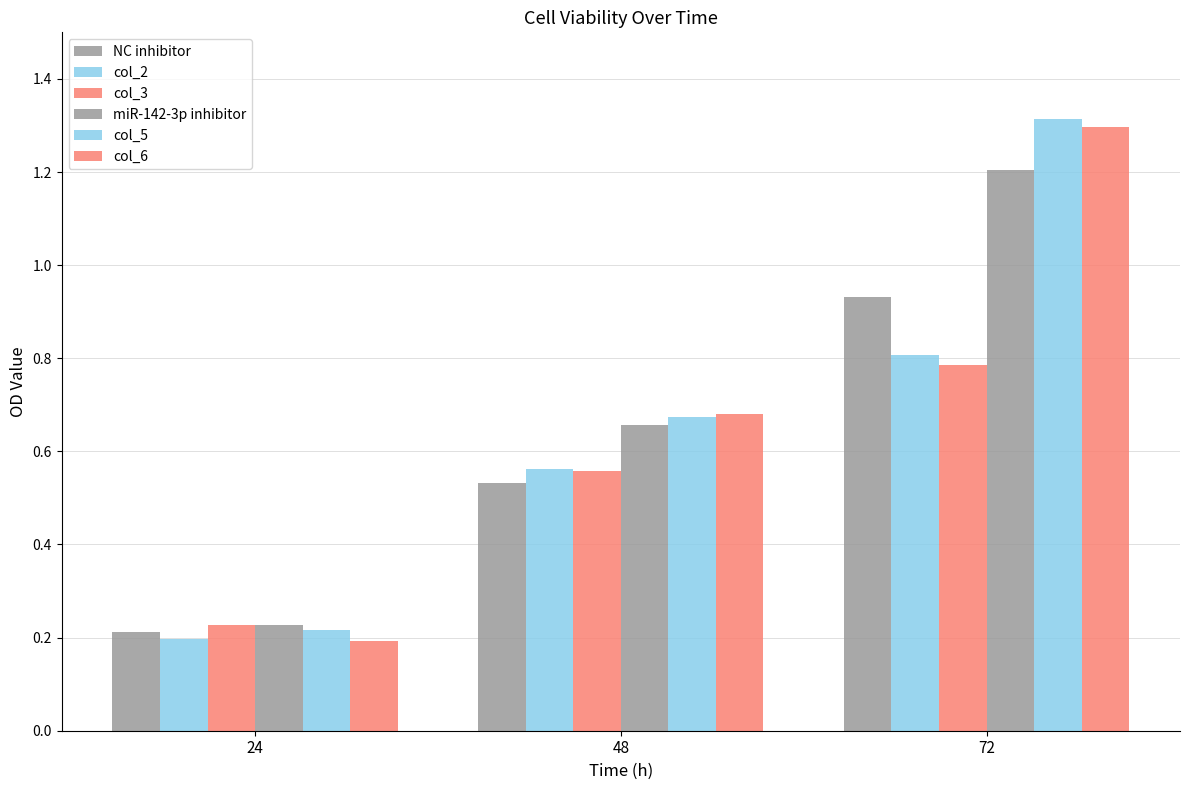

At which label is col_6 closest to 0?

24